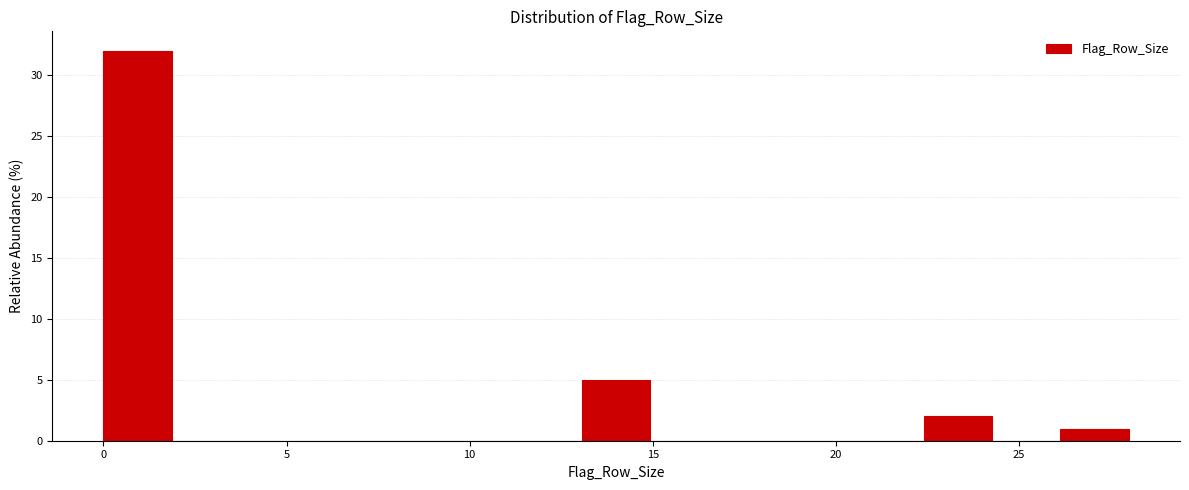

Around what value on the x-axis is the tallest bar? Give the approximate position of its centre, as read against the axis.

1.0